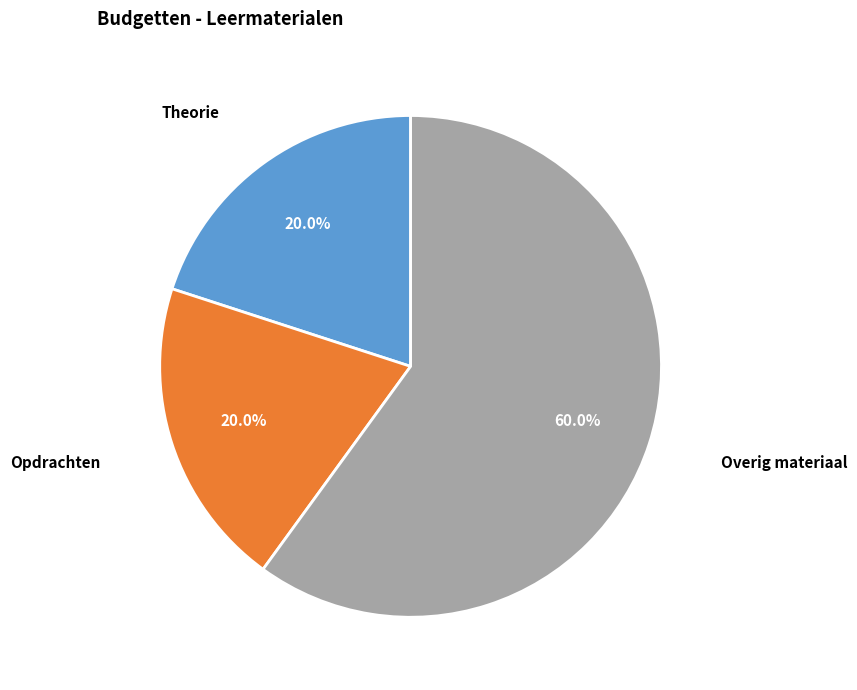

Is the sum of Overig materiaal and Theorie greater than half?

Yes